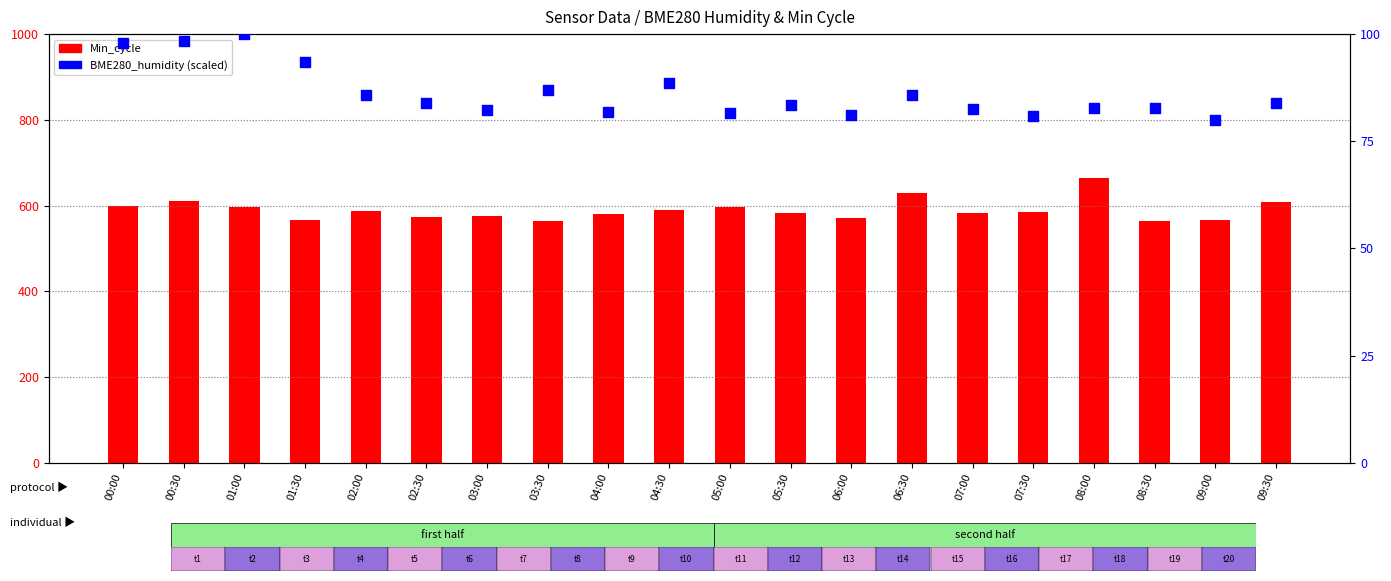

What is the total value across all series at 08:30?

645.7